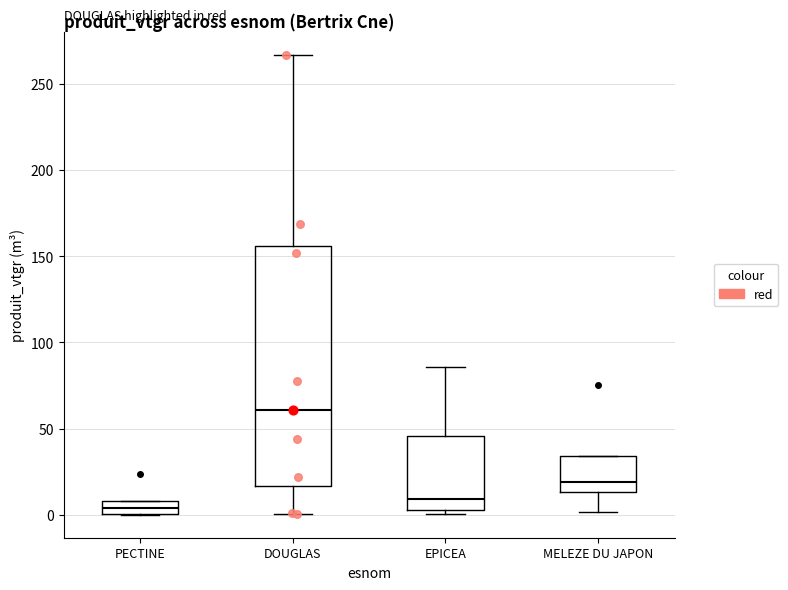

Which box is the tallest, from its lower edge to its upper edge?

DOUGLAS